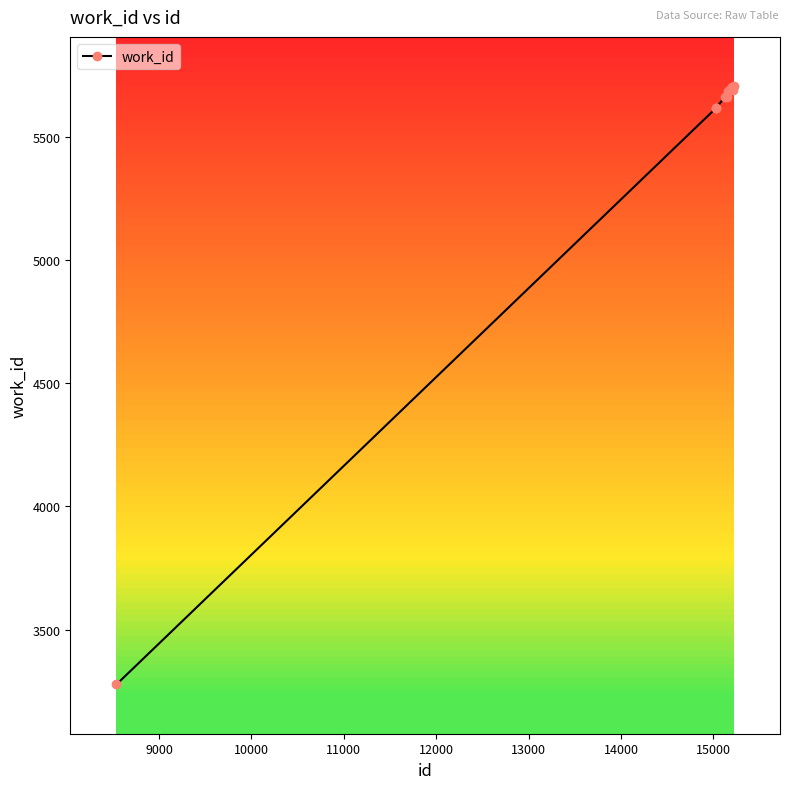

What is the value of the 8th point from the left?

5703